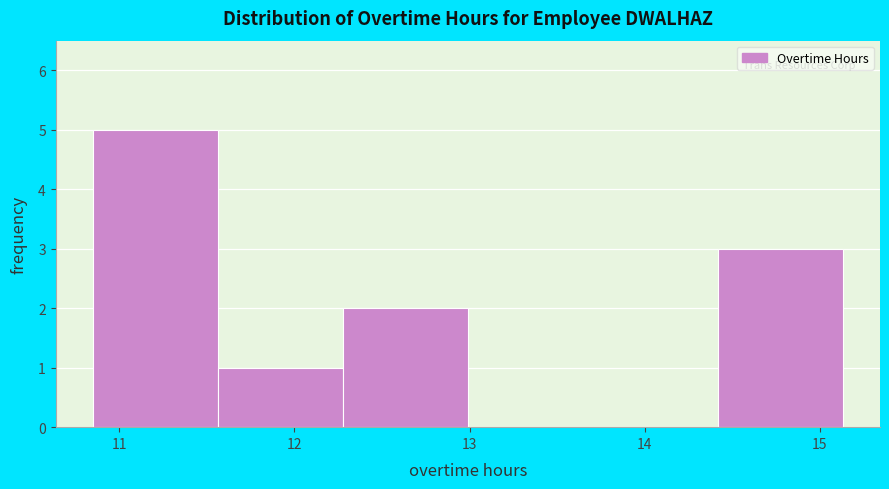

Reading left to right, list every bar in this chart as the range it spans on the x-axis followed by its height. Neither the bar edges nor the heights are printed on the chart, so give them approximately, as read against the axes.

10.9 to 11.6: 5
11.6 to 12.3: 1
12.3 to 13.0: 2
13.0 to 13.7: 0
13.7 to 14.4: 0
14.4 to 15.1: 3